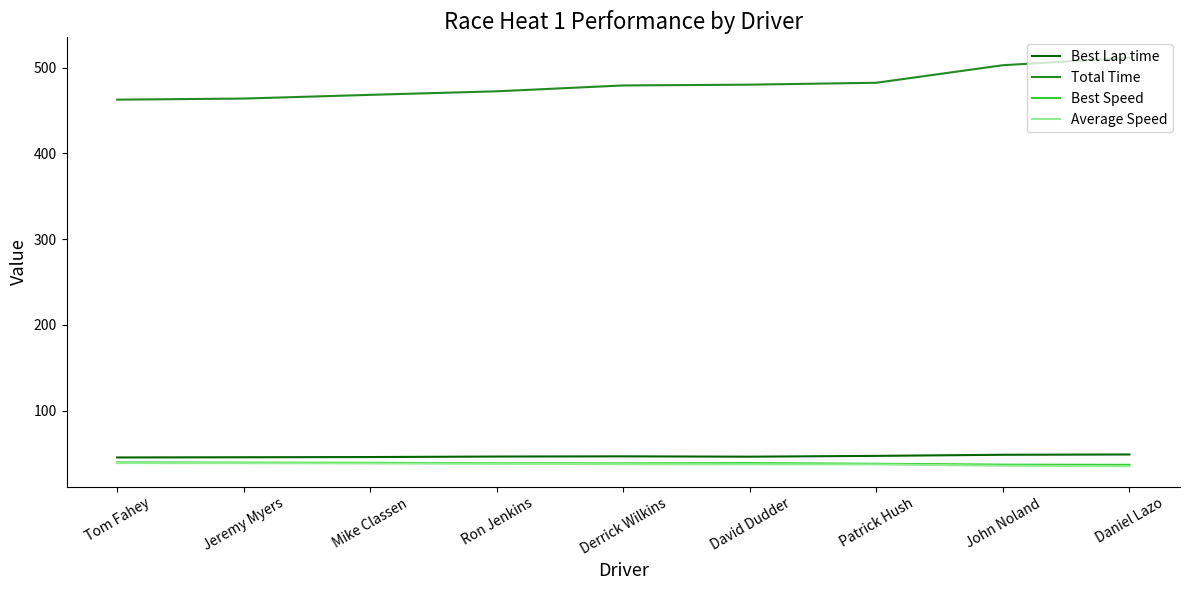

How many distinct data groups are displayed?

4